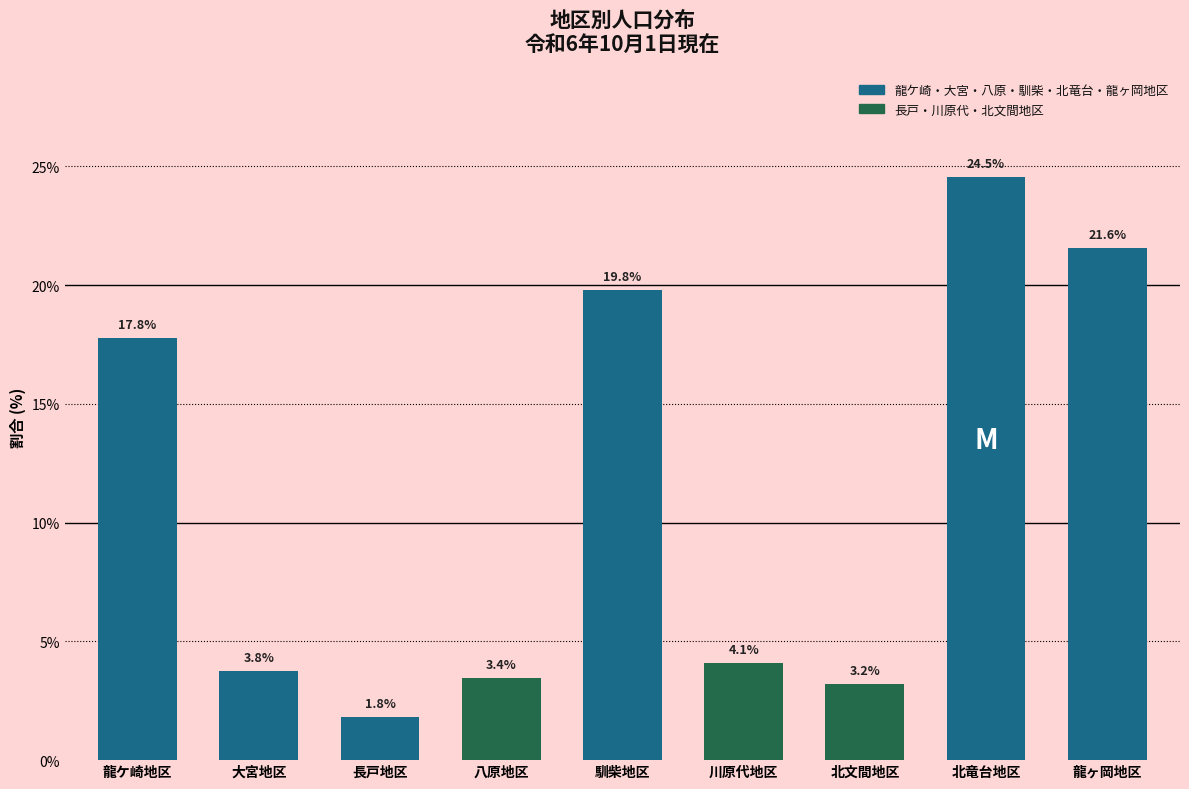

Reading left to right, transcribe all the data shown in this chart.

17.8	3.8	1.8	3.4	19.8	4.1	3.2	24.5	21.6